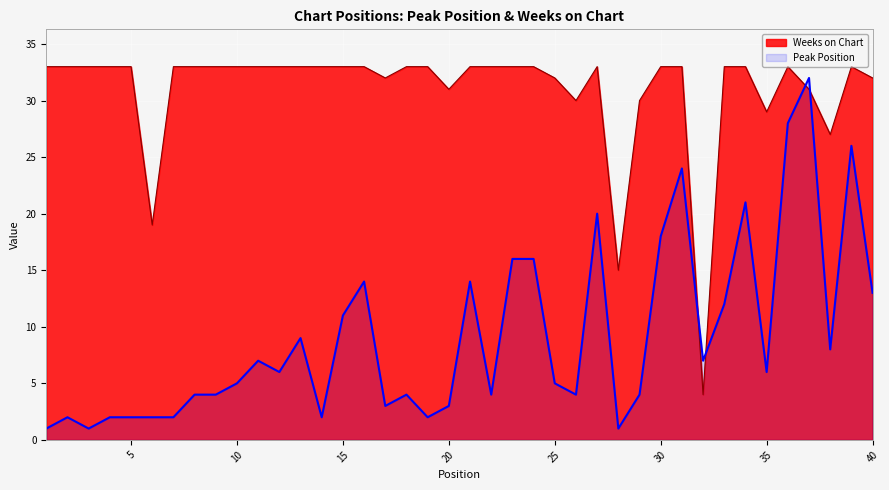

List the series in order of their overall mean, highest first.

Weeks on Chart, Peak Position